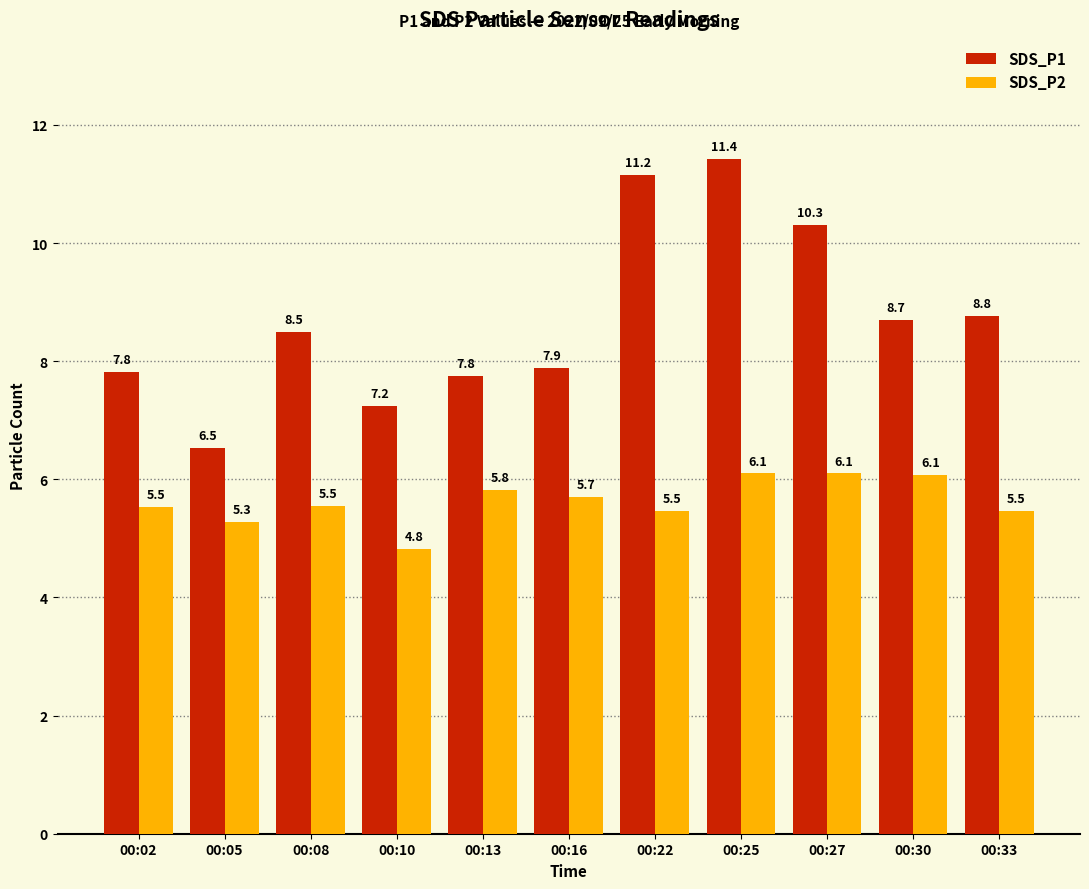

Is the value of SDS_P1 at 00:27 greater than the value of SDS_P2 at 00:05?

Yes